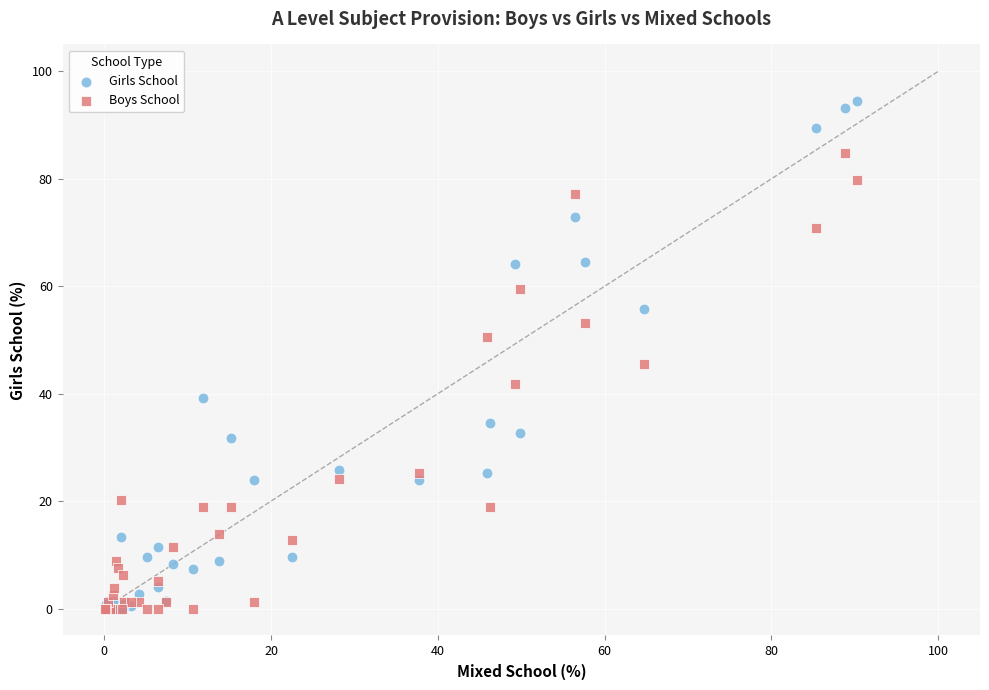

Which series reaches the maximum Y coordinate?

Girls School